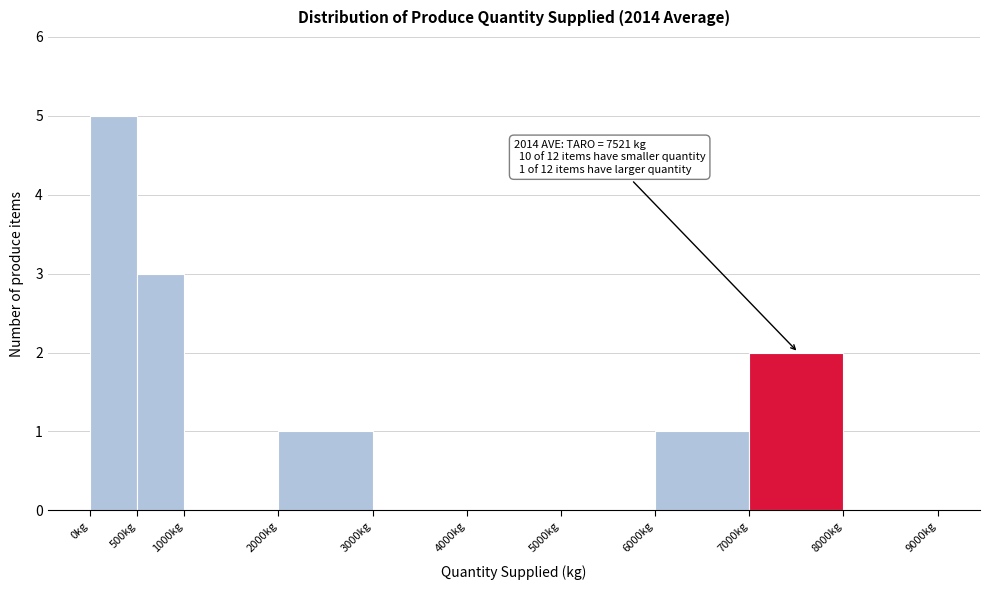

Over which range of the x-axis is the bar tallest?

0 to 500